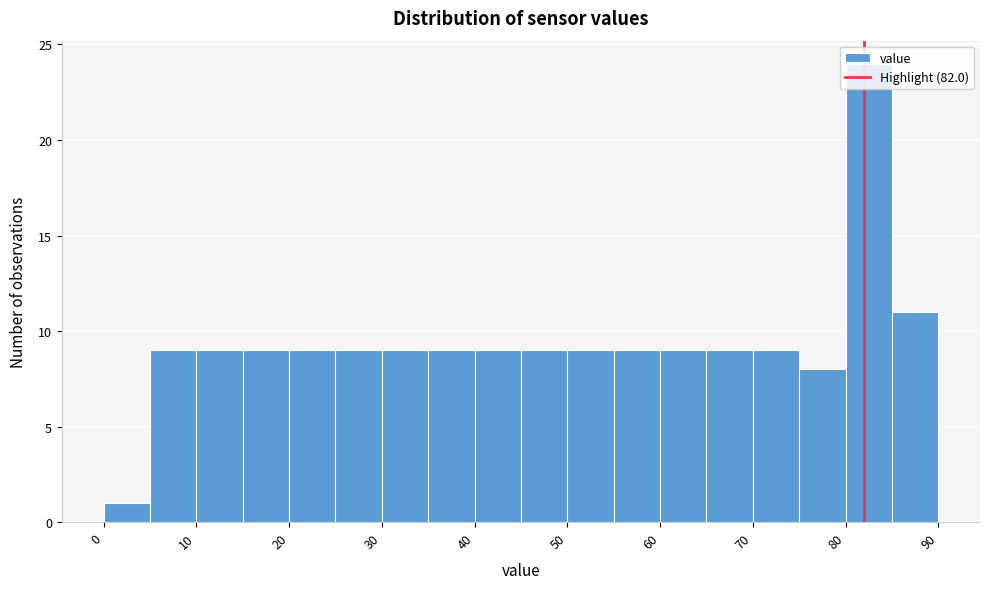

Reading left to right, list every bar in this chart as the range it spans on the x-axis followed by its height. The values are not printed on the chart, so give them approximately, as read against the axis.

0 to 5: 1
5 to 10: 9
10 to 15: 9
15 to 20: 9
20 to 25: 9
25 to 30: 9
30 to 35: 9
35 to 40: 9
40 to 45: 9
45 to 50: 9
50 to 55: 9
55 to 60: 9
60 to 65: 9
65 to 70: 9
70 to 75: 9
75 to 80: 8
80 to 85: 24
85 to 90: 11